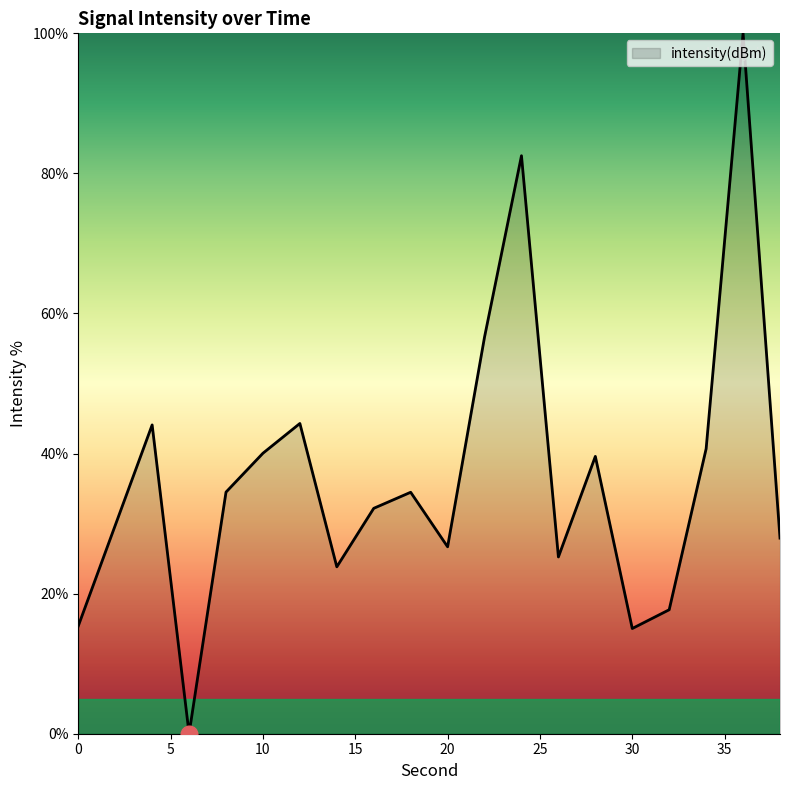

How many lines are shown in the chart?

1